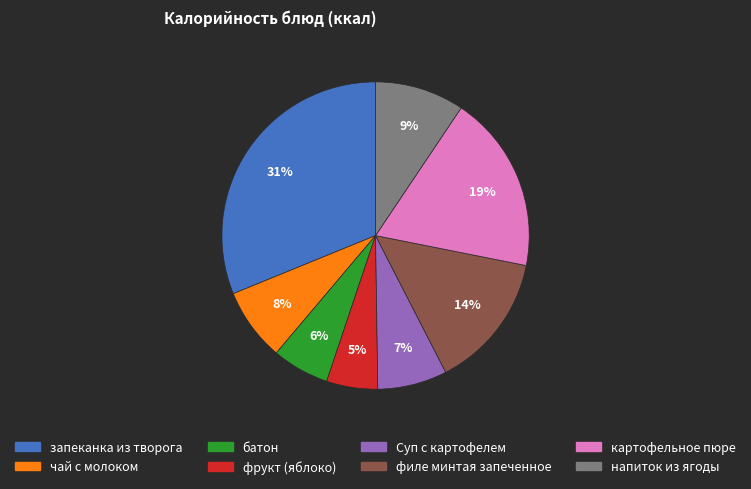

What is the smallest slice in the pie chart?

фрукт (яблоко)